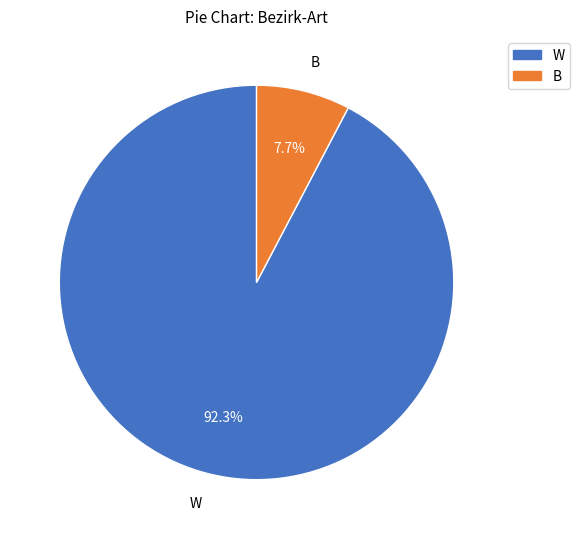

Does B account for over 50% of the chart?

No